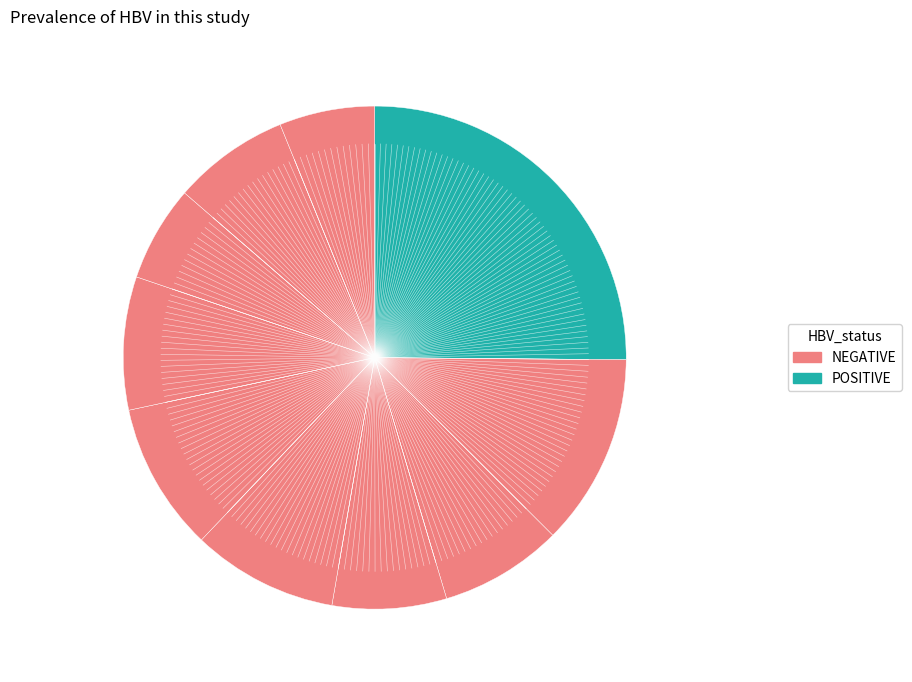

How many segments does this pie chart have?

10